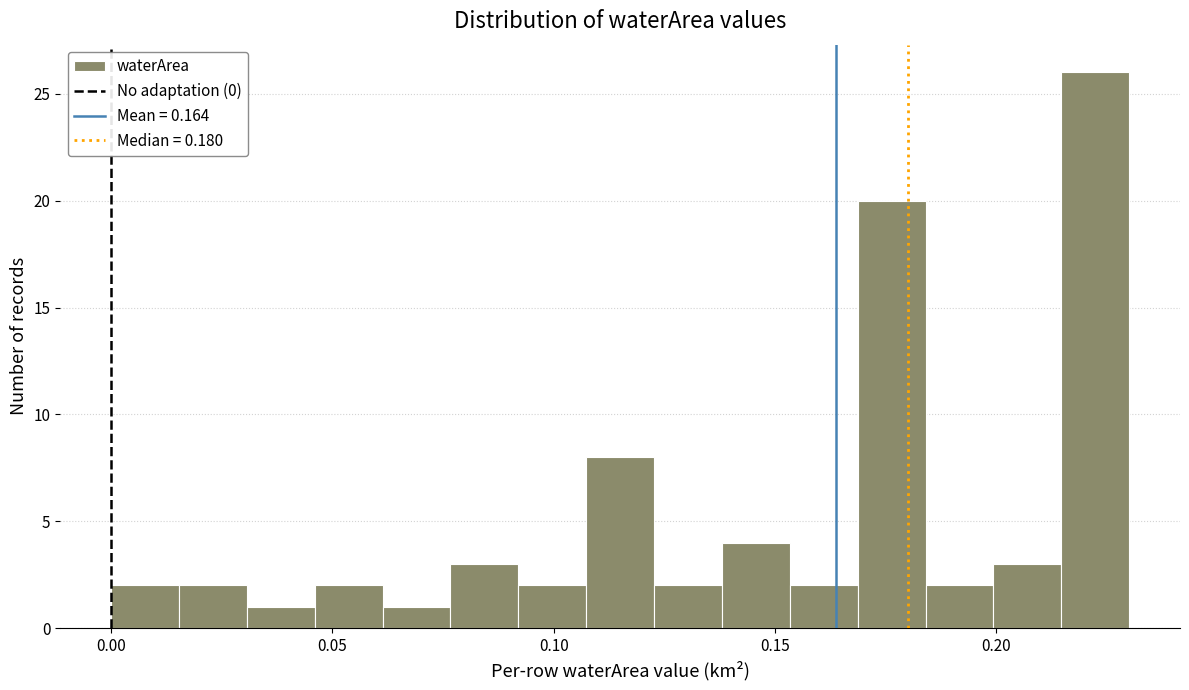

Around what value on the x-axis is the tallest bar? Give the approximate position of its centre, as read against the axis.

0.220